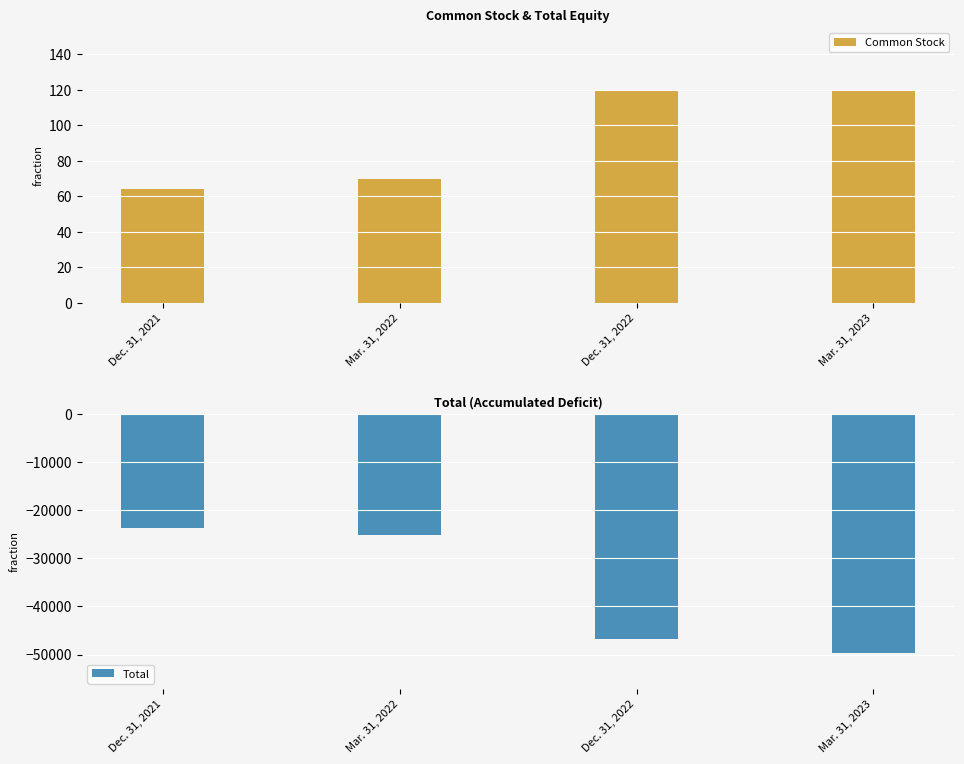

Between Mar. 31, 2023 and Dec. 31, 2022, which is larger?

Mar. 31, 2023